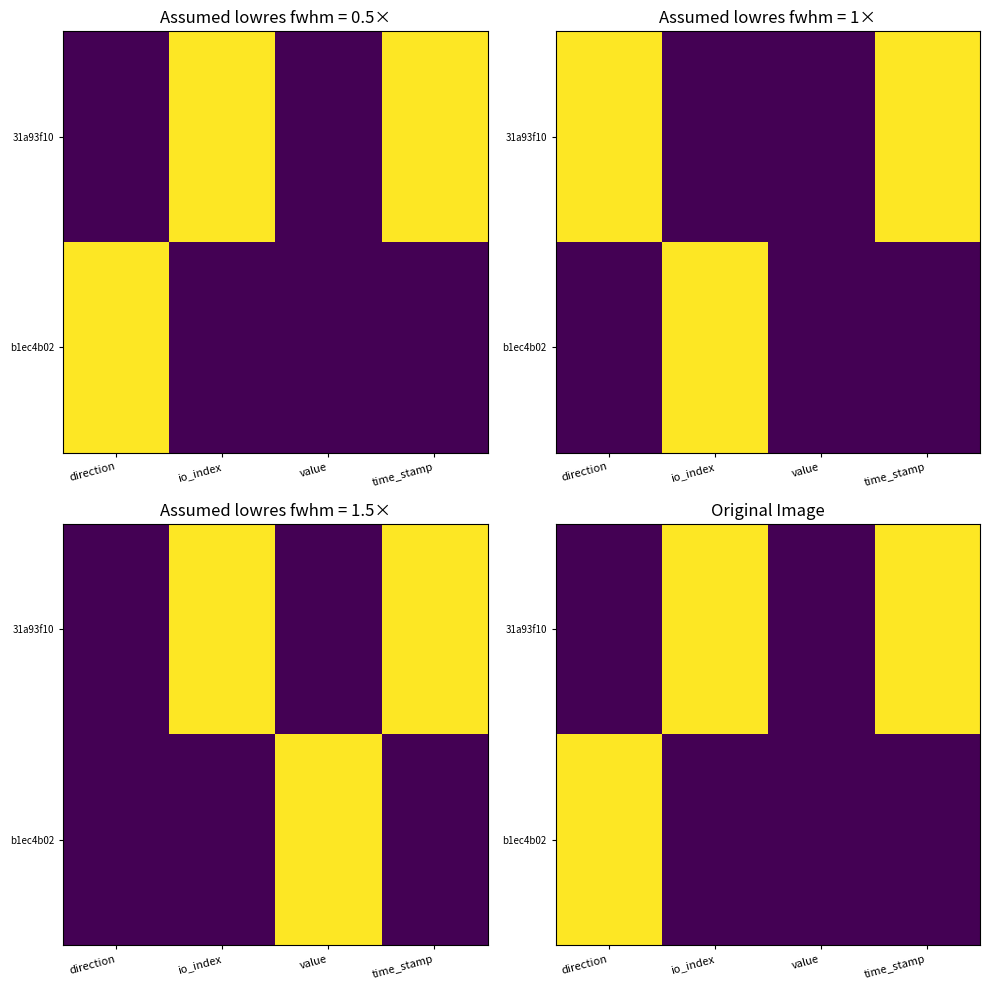

What is the highest value of the 31a93f10 series?

1